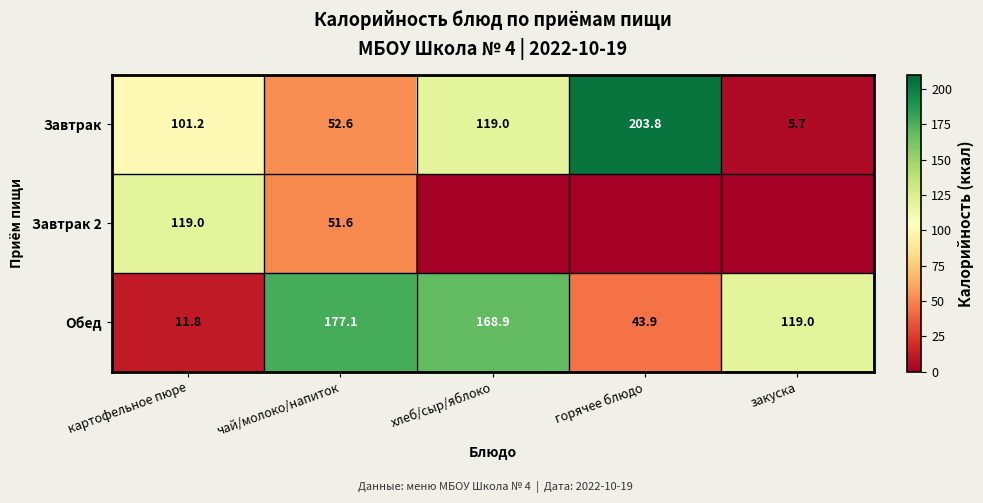

How many data points in Завтрак are less than 101?

2